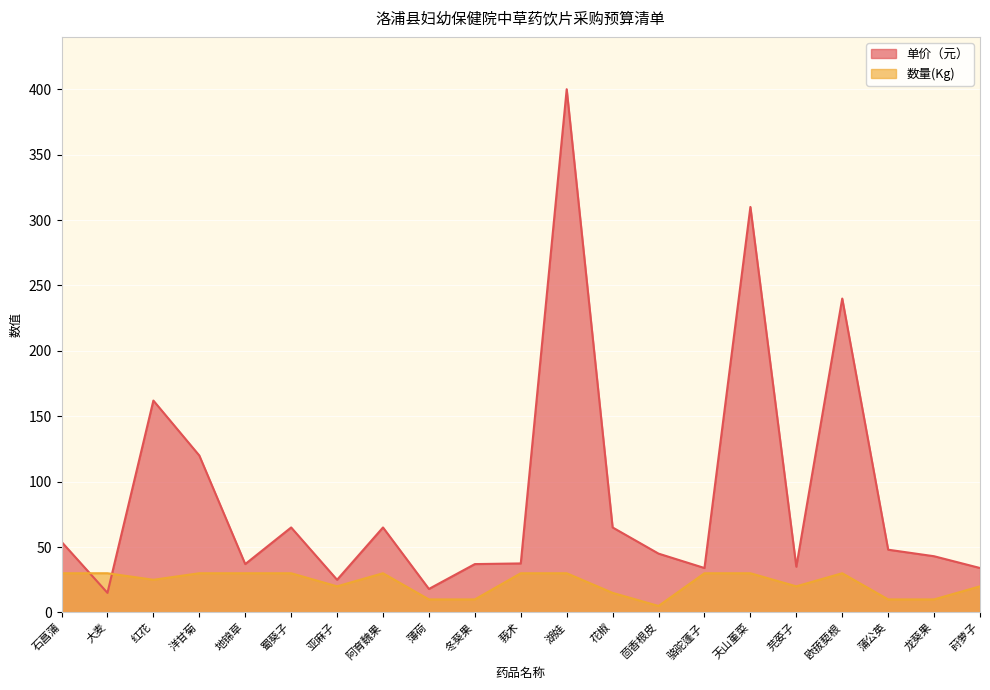

After their last crossing, which series has the higher values: 单价（元） or 数量(Kg)?

单价（元）